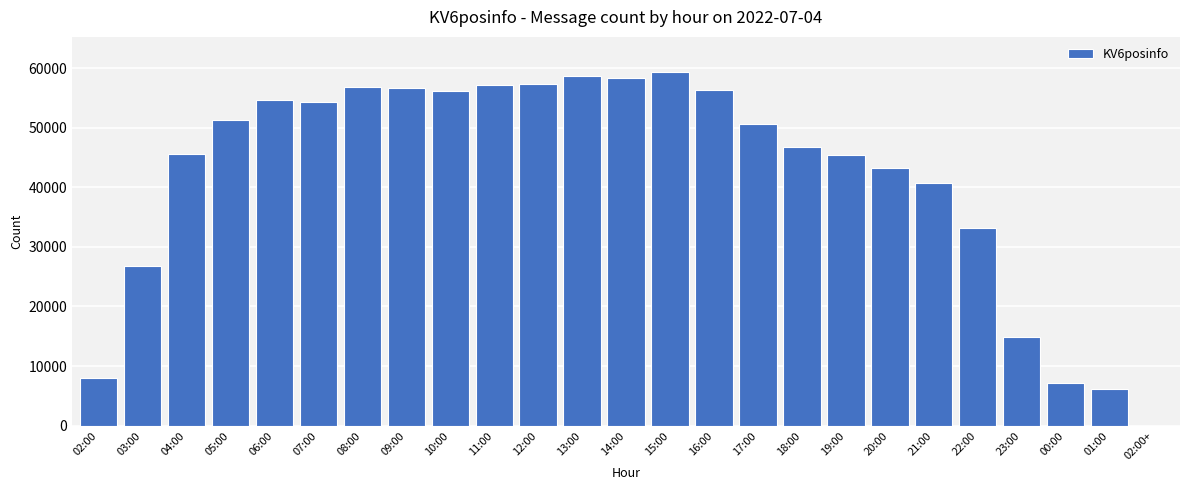

What is the change in value from 02:00 to 04:00?

+37490